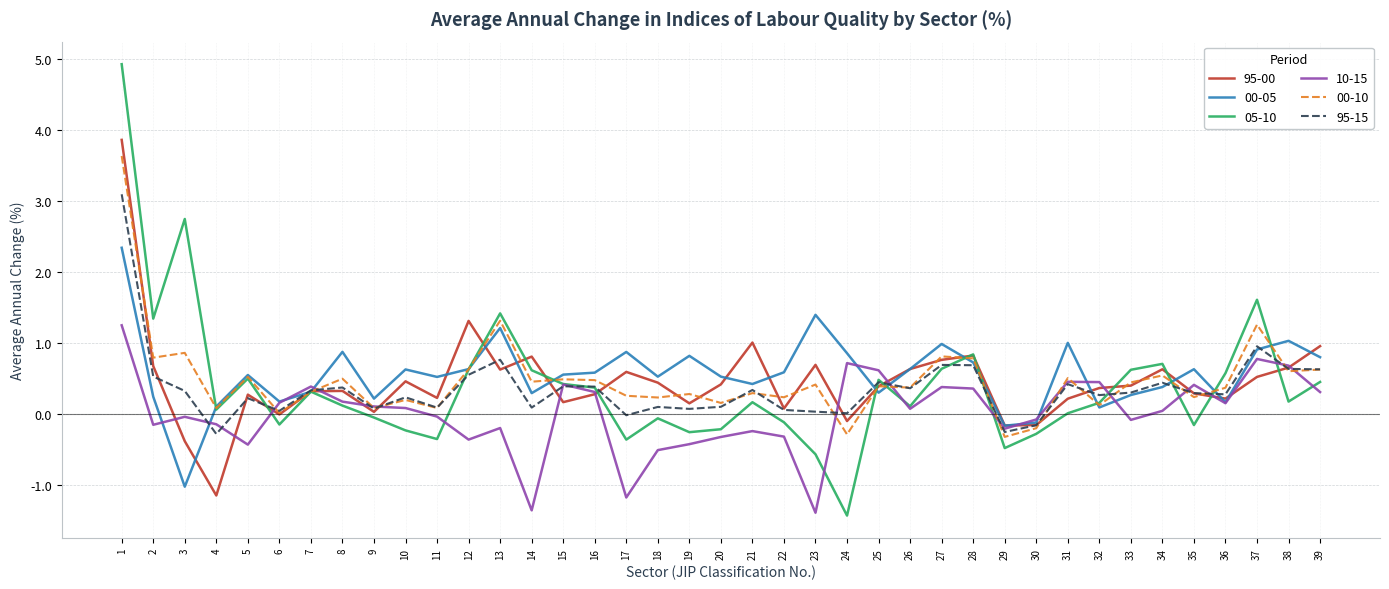

The 00-10 series shows 2.1 at 13. True or false?

False